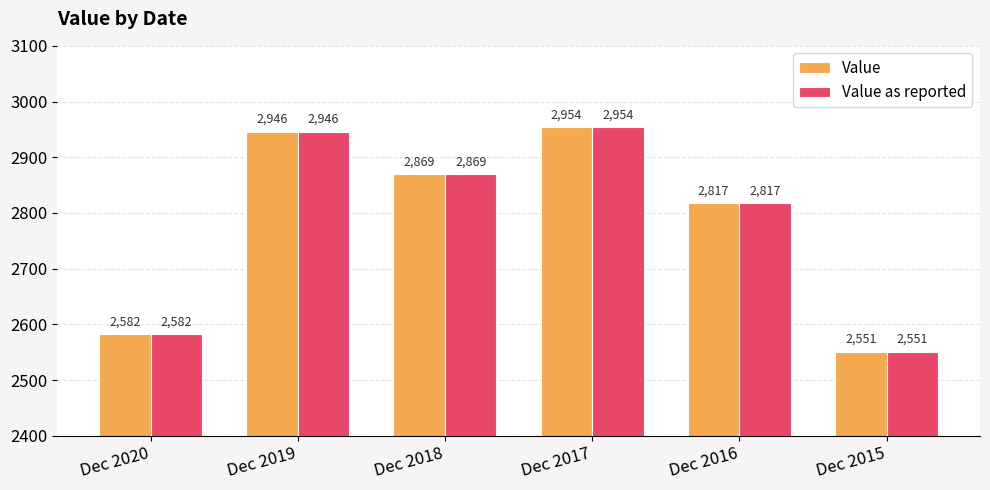

How many data points in Value are less than 2869?

3